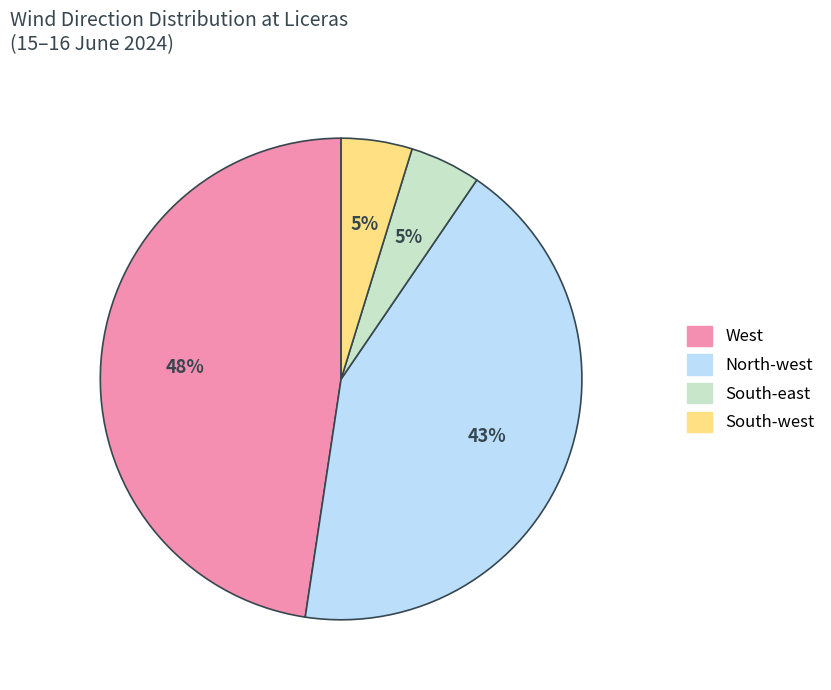

To the nearest percent, what is the average slice percentage?

25%